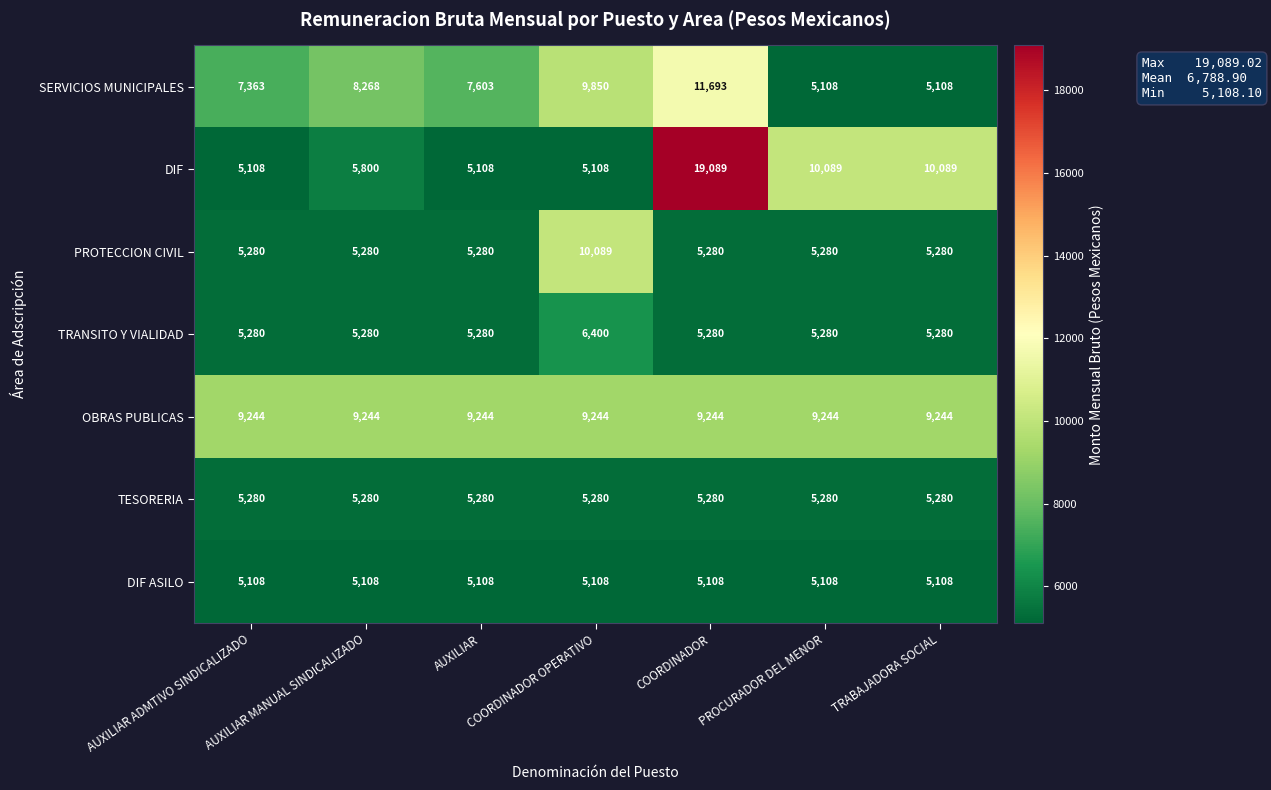

What is the sum of the TESORERIA values at AUXILIAR ADMTIVO SINDICALIZADO and COORDINADOR OPERATIVO?

10560